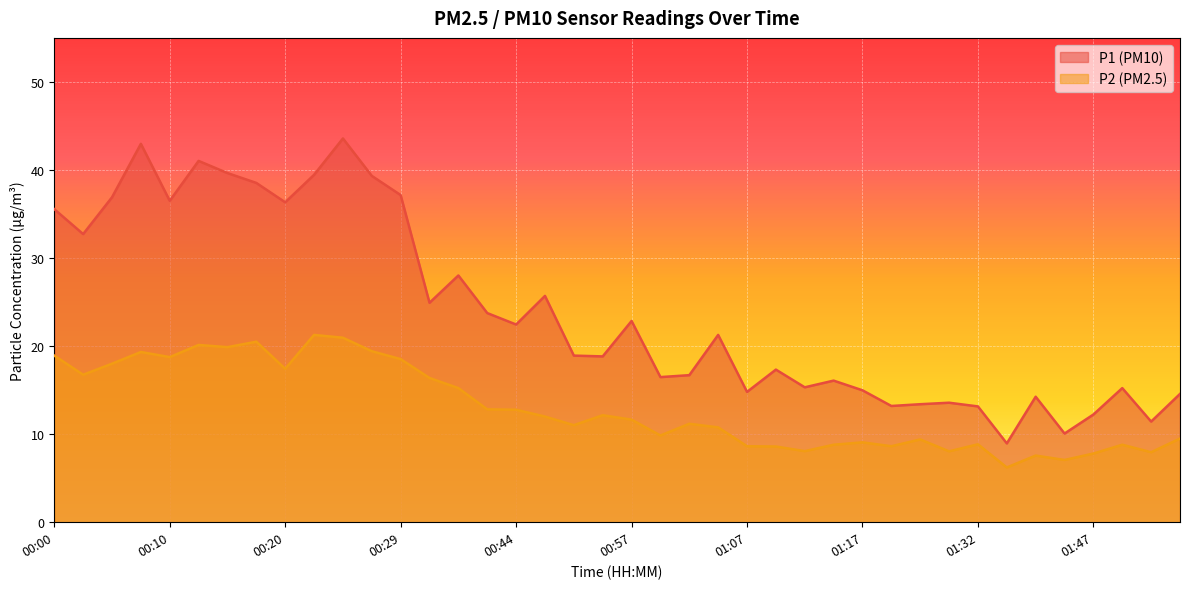

True or false: P2 has a value of 3.6 at 00:52.

False